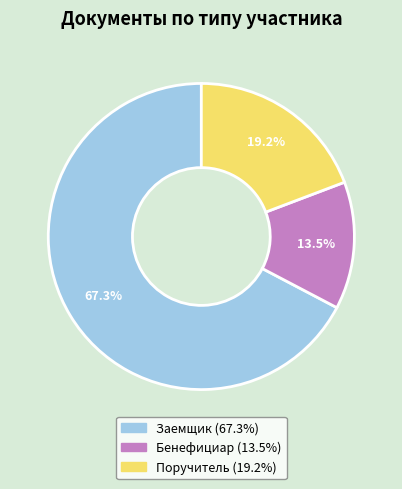

What is the smallest slice in the pie chart?

Бенефициар